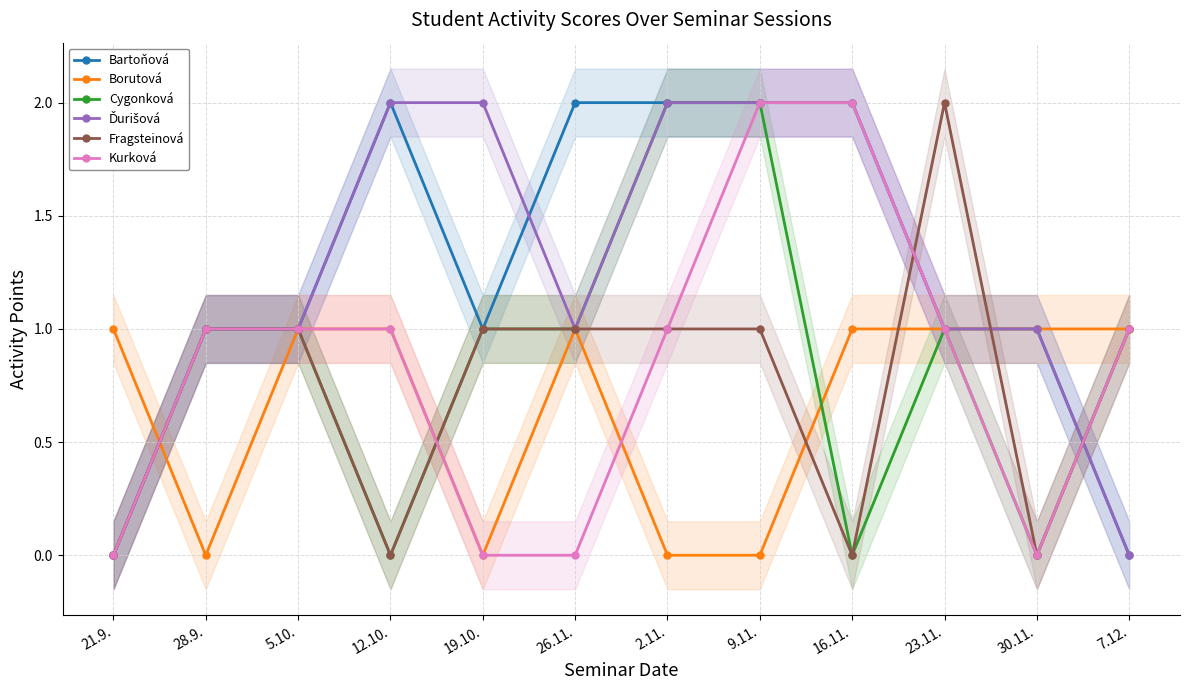

What are all the series names shown in the legend?

Bartoňová, Borutová, Cygonková, Ďurišová, Fragsteinová, Kurková